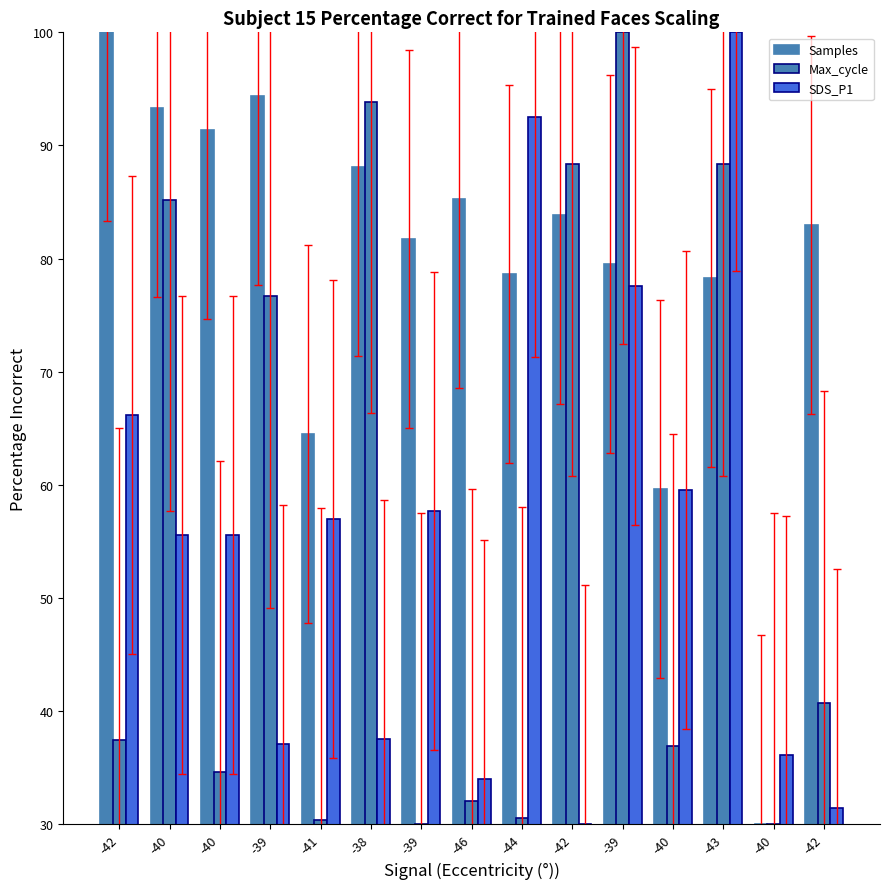

Which series changed the most between -38 and -39?

SDS_P1